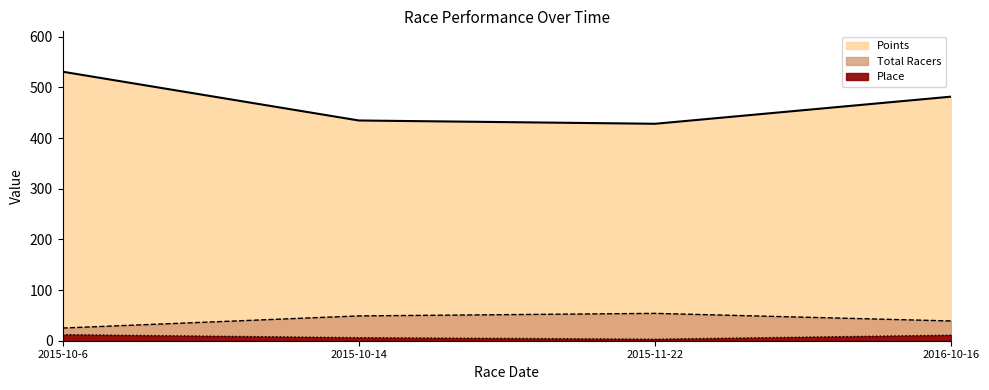

Is the value of Place at 2015-10-14 greater than the value of Total Racers at 2015-10-6?

No